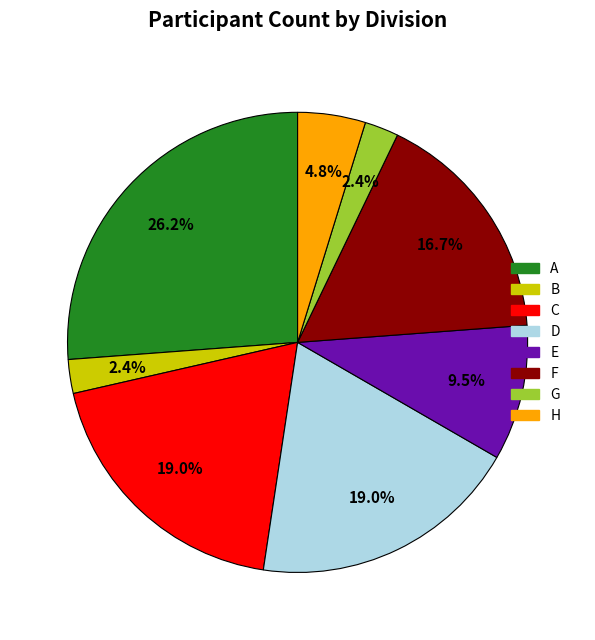

What is the largest slice in the pie chart?

A